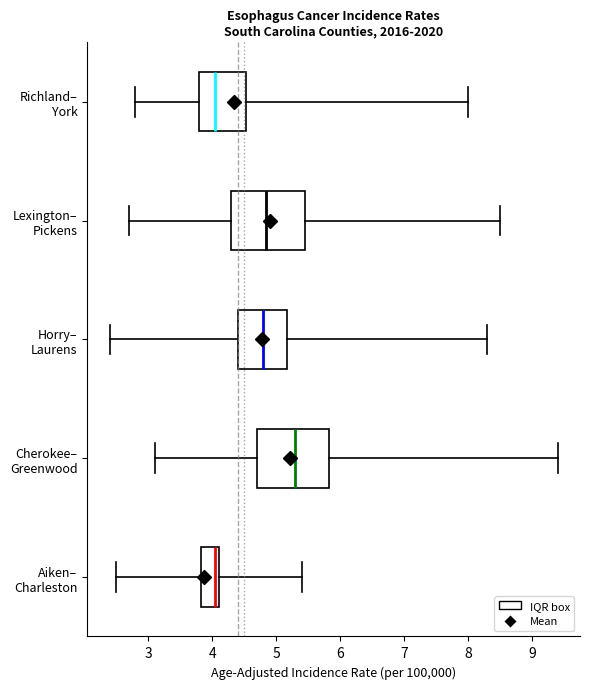

Reading bottom to top, transcribe this box plot: for each box, give where its median line is, the range the box spans, and where its two whiskers end, as read against the x-axis. The values are not printed on the chart, so give them approximately, as read against the axis.

Aiken– Charleston: median 4.1 (just left of the box's right edge), box 3.8 to 4.1, whiskers 2.5 to 5.4
Cherokee– Greenwood: median 5.3, box 4.7 to 5.8, whiskers 3.1 to 9.4
Horry– Laurens: median 4.8, box 4.4 to 5.2, whiskers 2.4 to 8.3
Lexington– Pickens: median 4.9, box 4.3 to 5.5, whiskers 2.7 to 8.5
Richland– York: median 4.1, box 3.8 to 4.5, whiskers 2.8 to 8.0